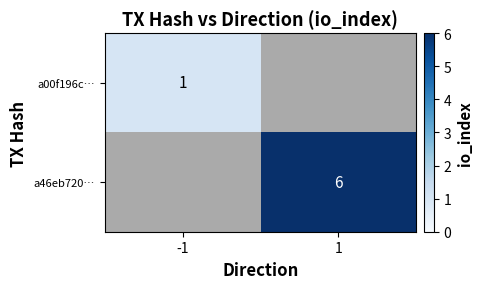

The a00f196c… series shows 1 at -1. True or false?

True